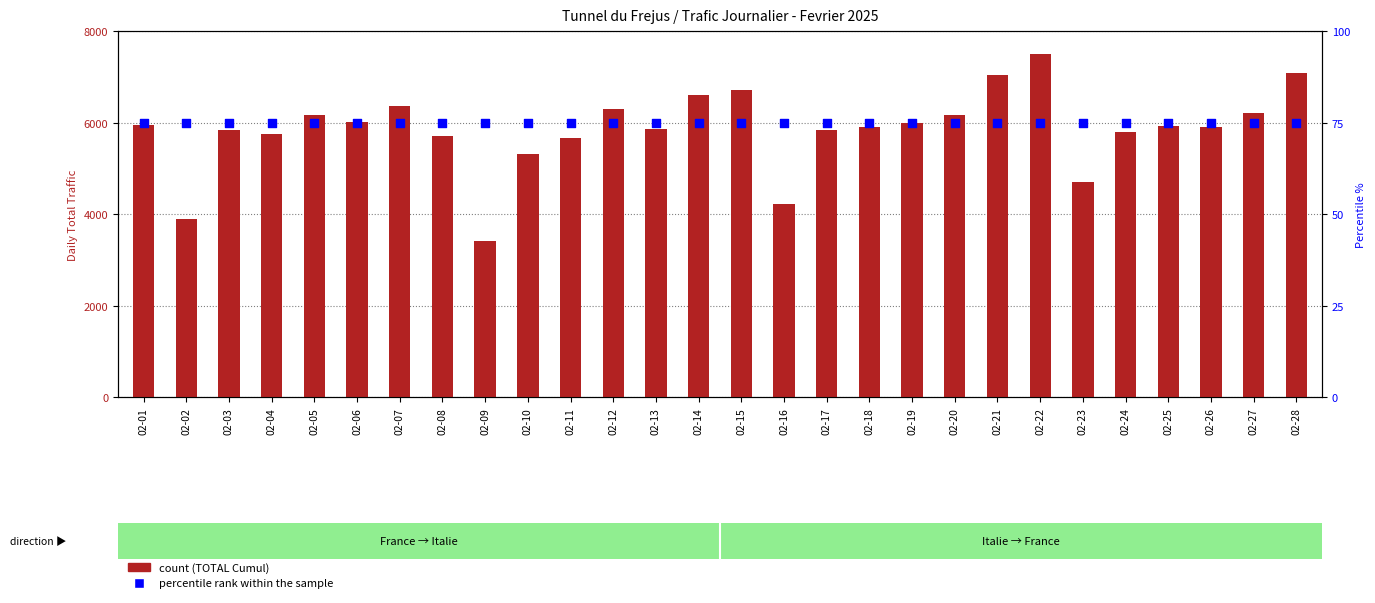

Which series reaches the minimum Y coordinate?

percentile rank within the sample